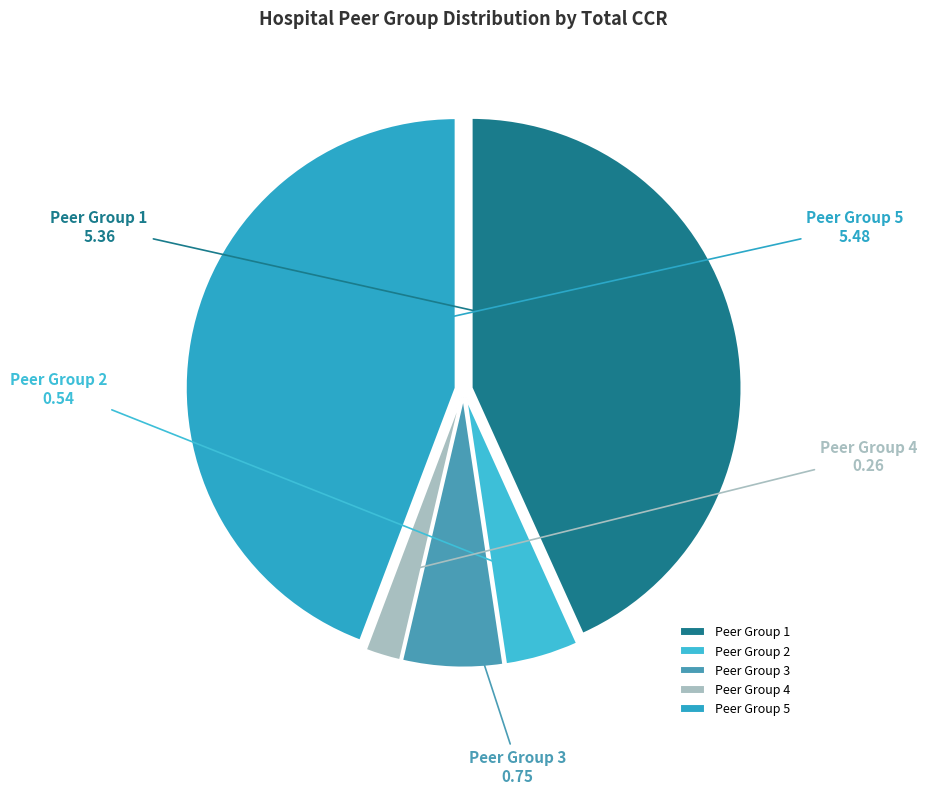

Is the sum of Peer Group 1 and Peer Group 5 greater than half?

Yes